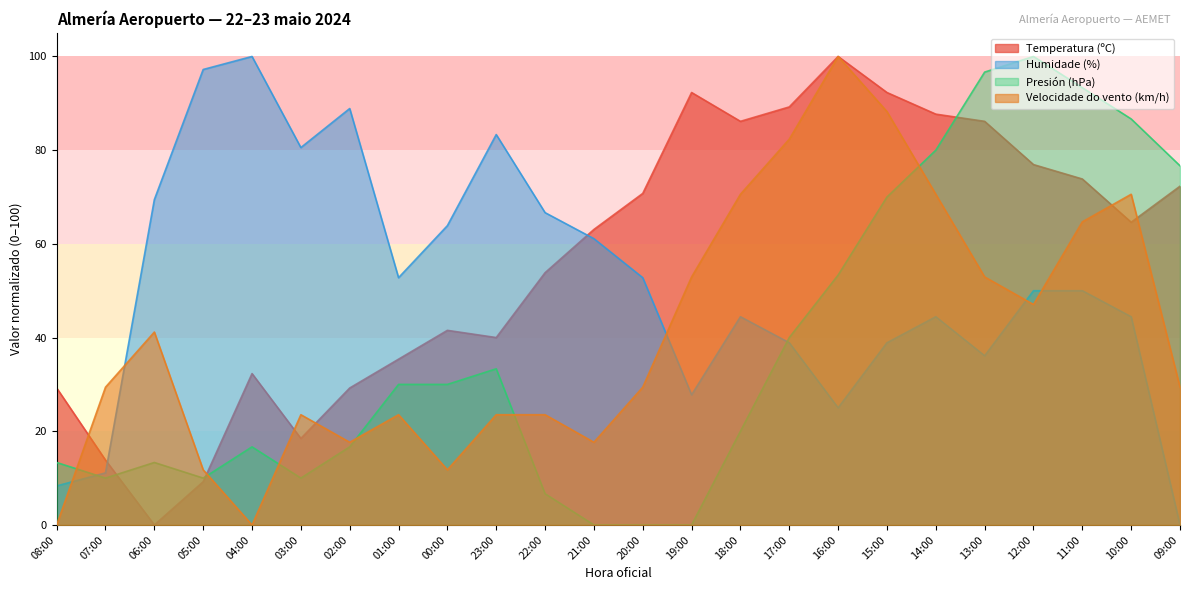

What is the sum of the Humidade (%) values at 15:00 and 22:00?

105.6